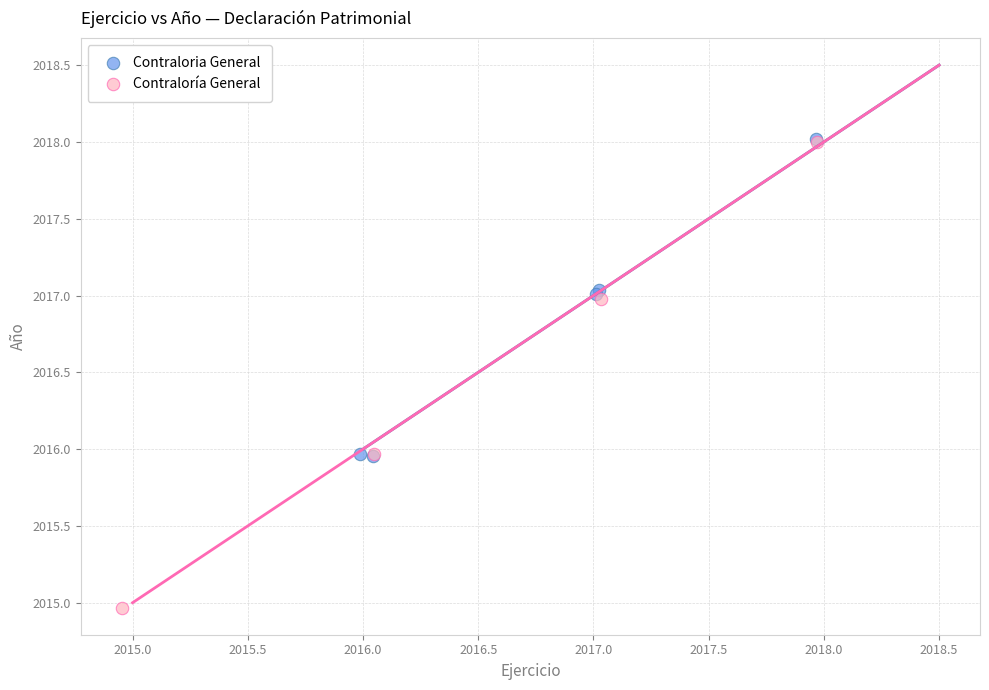

What are all the series names shown in the legend?

Contraloria General, Contraloría General